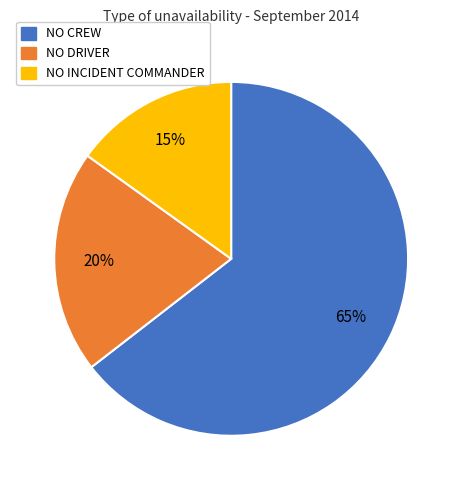

True or false: NO CREW accounts for 65% of the total.

True